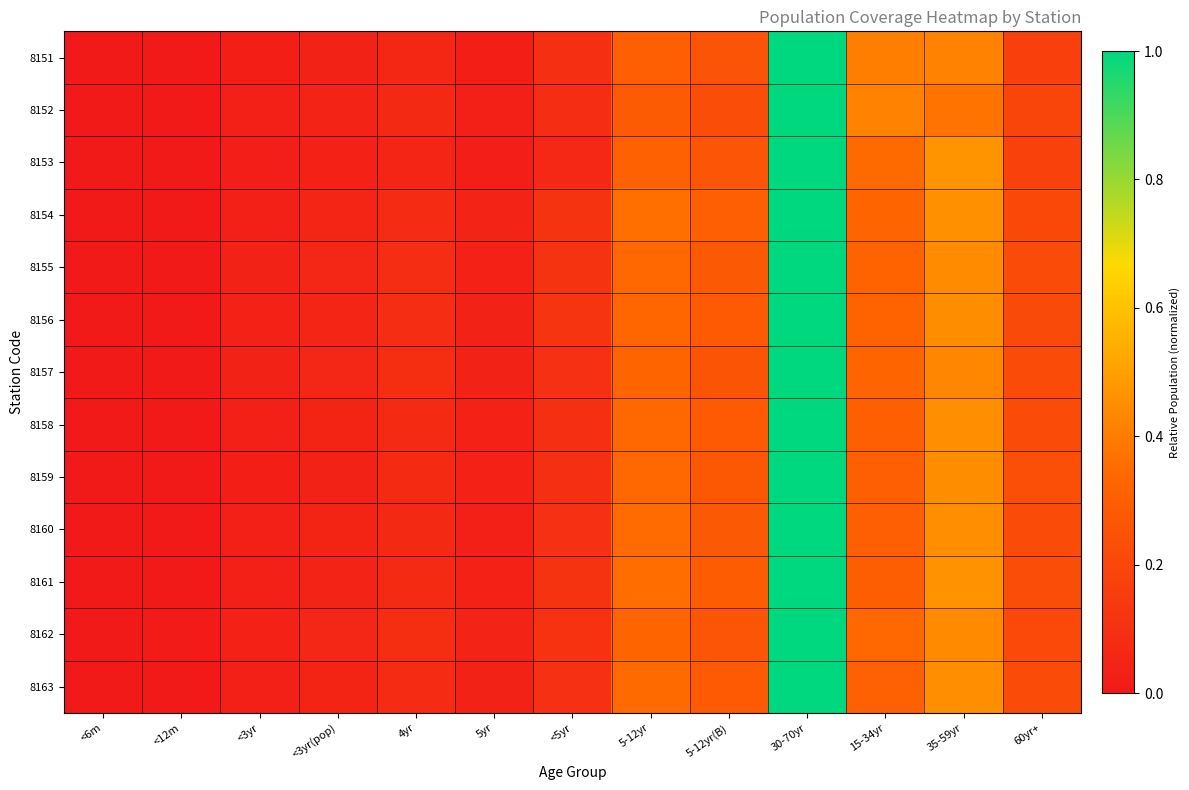

List the series in order of their peak value, lowest first.

8151, 8152, 8153, 8154, 8155, 8156, 8157, 8158, 8159, 8160, 8161, 8162, 8163